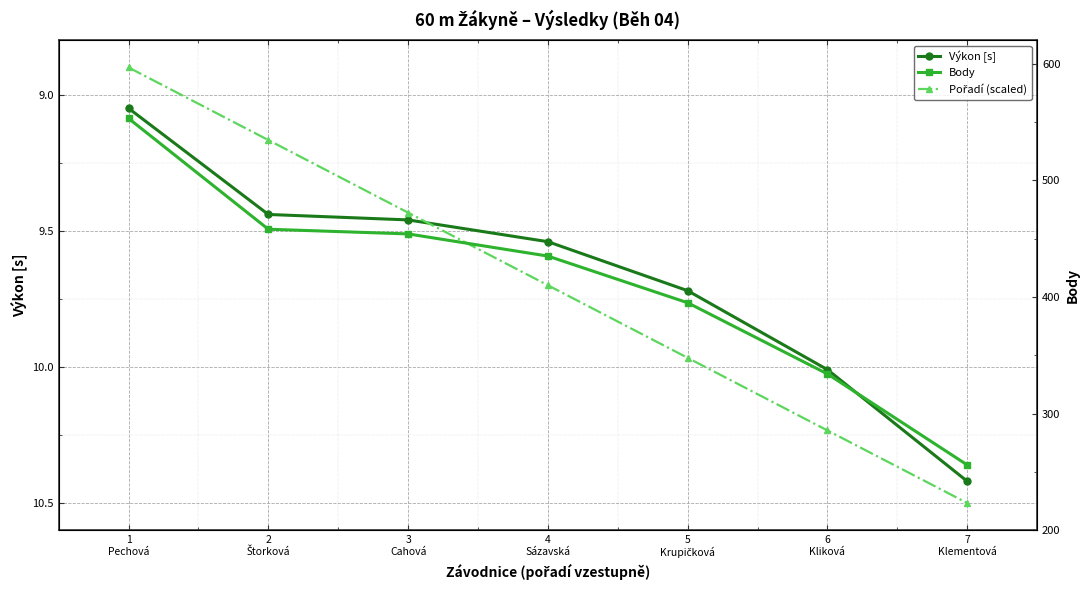

Reading left to right, what are all the values shown in this chart?

Výkon [s]: 9.1	9.4	9.5	9.5	9.7	10.0	10.4
Pořadí (scaled): 8.9	9.2	9.4	9.7	10.0	10.2	10.5
Body: 553.0	458.0	454.0	435.0	395.0	334.0	256.0